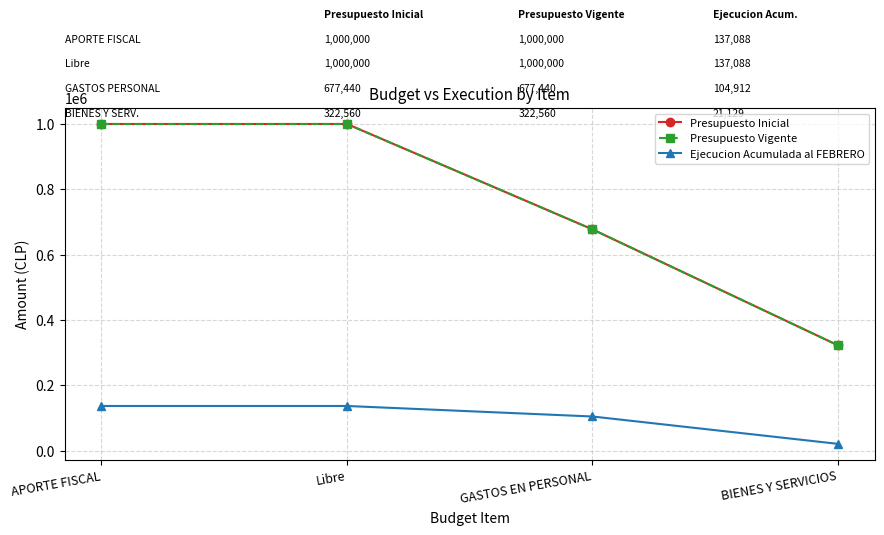

At GASTOS EN PERSONAL, list the series in order from smallest to largest.

Ejecucion Acumulada al FEBRERO, Presupuesto Inicial, Presupuesto Vigente